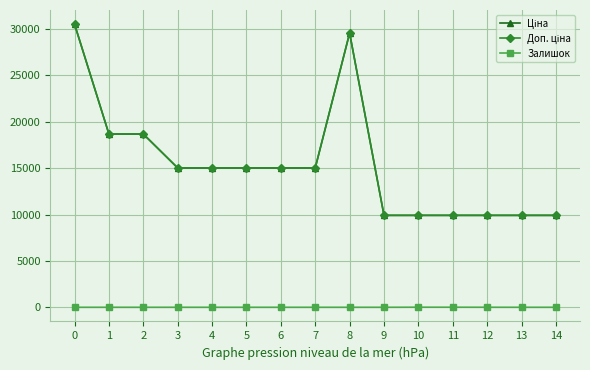

Does the chart have visible grid lines?

Yes